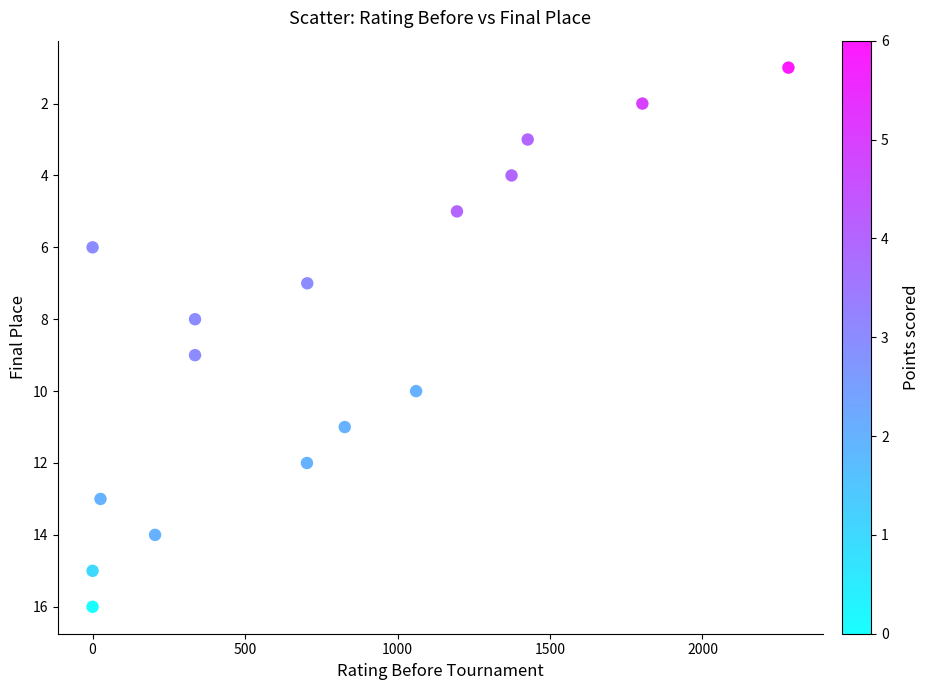

What is the range of X values (max minus min)?

2282